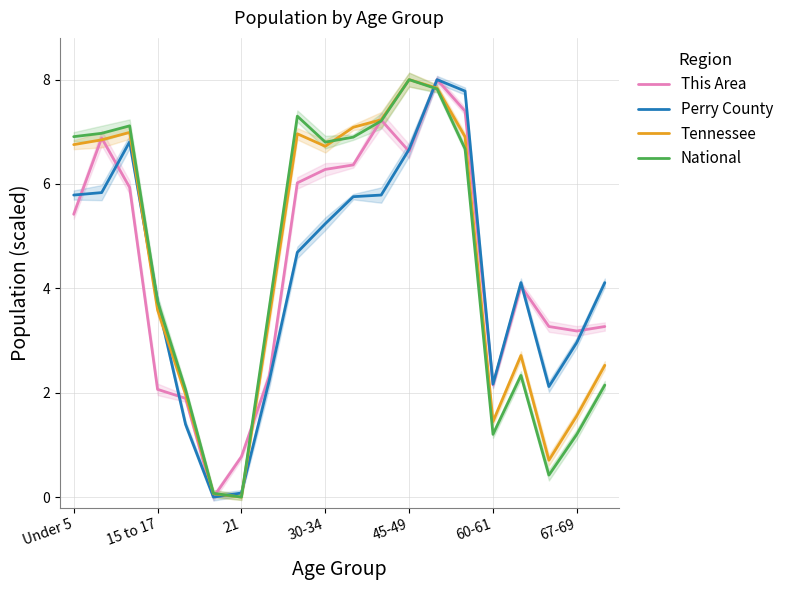

What is the greatest value displayed?

8.0